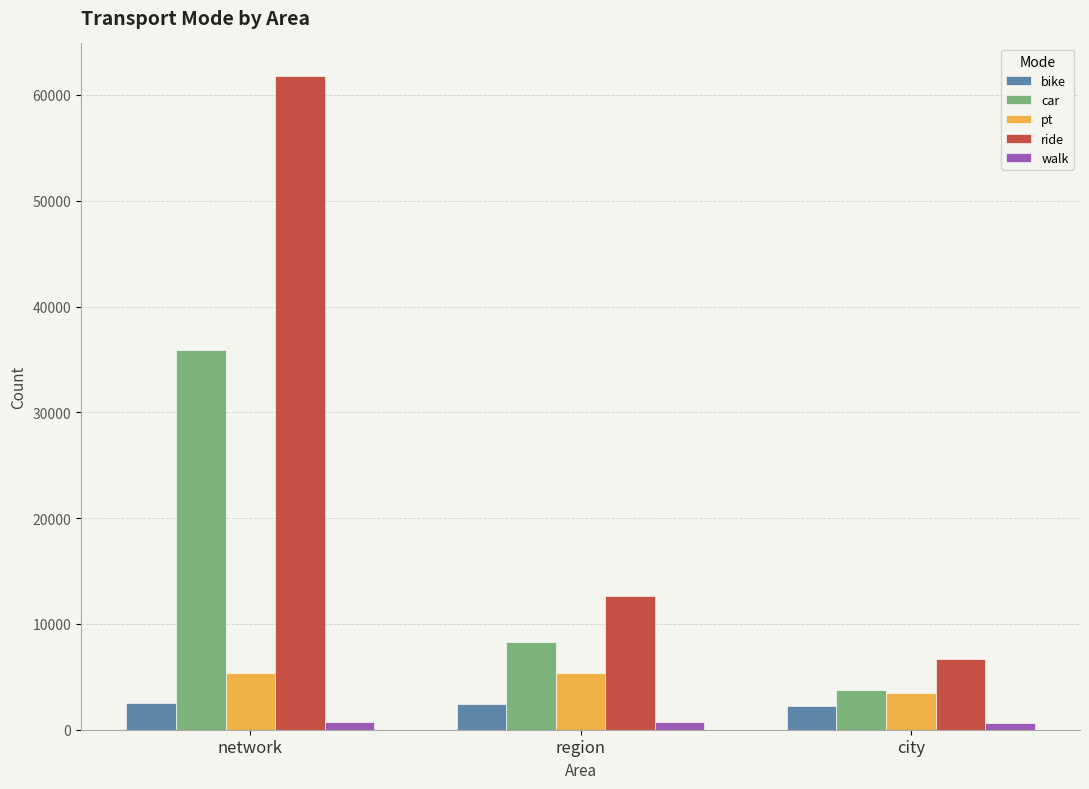

Between network and region, which series saw the biggest shift?

ride